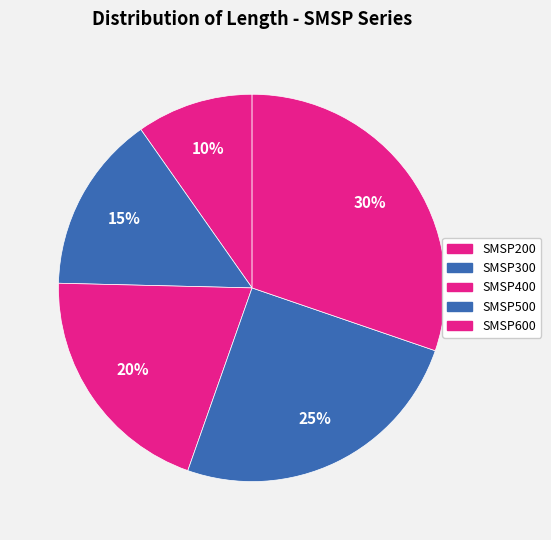

How many slices are in this pie chart?

5